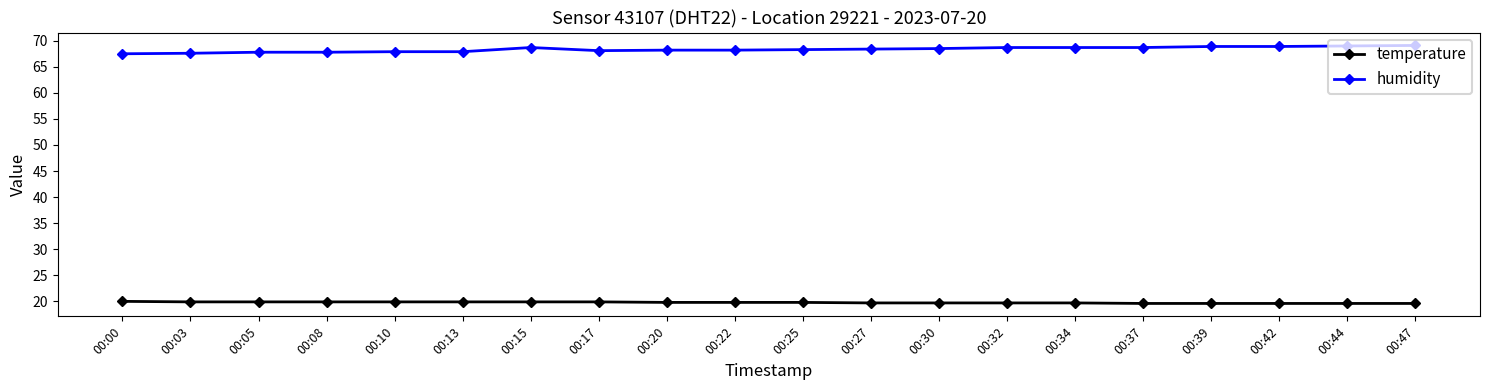

True or false: humidity has more than 0 interior local peaks.

True